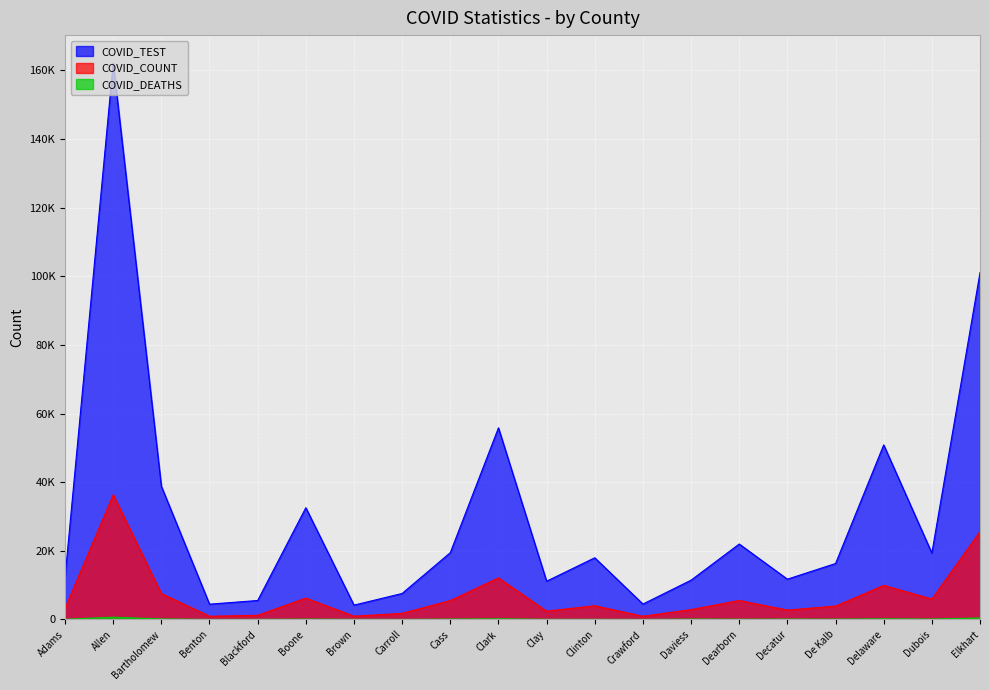

True or false: COVID_COUNT and COVID_TEST cross at least once.

False